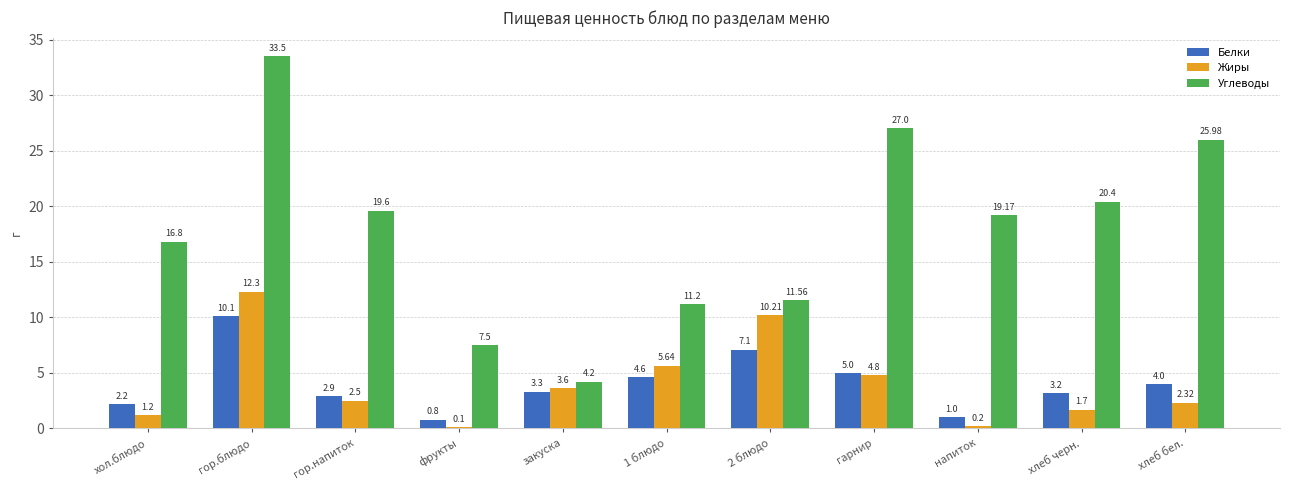

Which series changed the most between гор.блюдо and хлеб черн.?

Углеводы